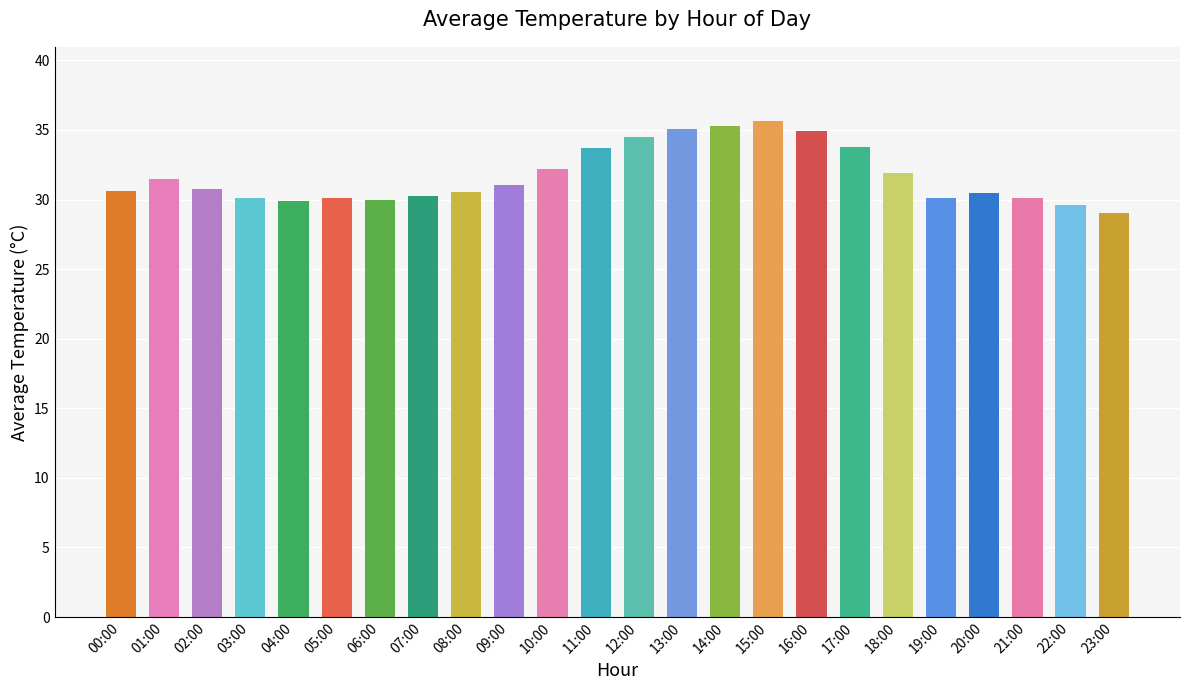

What is the label of the 21st bar from the left?

20:00